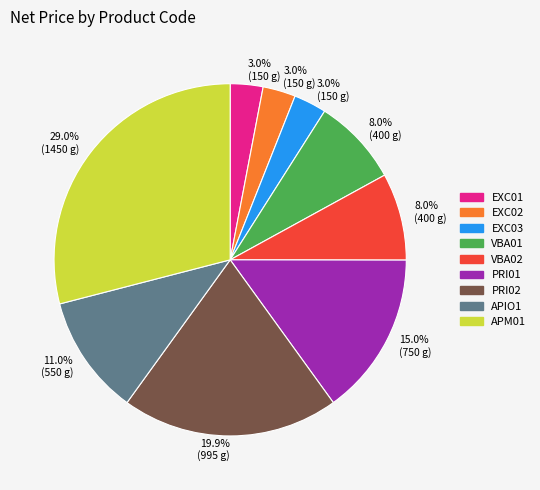

Does EXC02 account for over 50% of the chart?

No